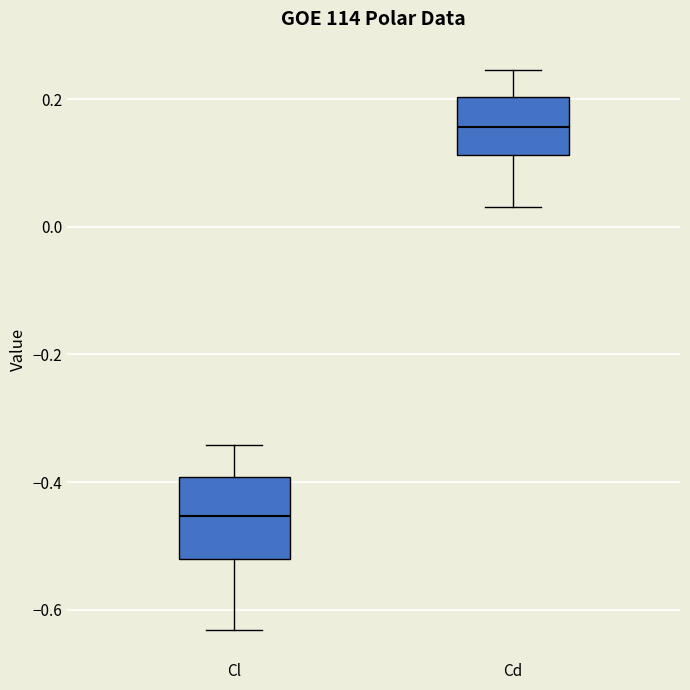

Reading left to right, transcribe this box plot: for each box, give where its median line is, the range the box spans, and where its two whiskers end, as read against the y-axis. The values are not printed on the chart, so give them approximately, as read against the axis.

Cl: median -0.46, box -0.52 to -0.40, whiskers -0.64 to -0.34
Cd: median 0.16, box 0.12 to 0.20, whiskers 0.04 to 0.24